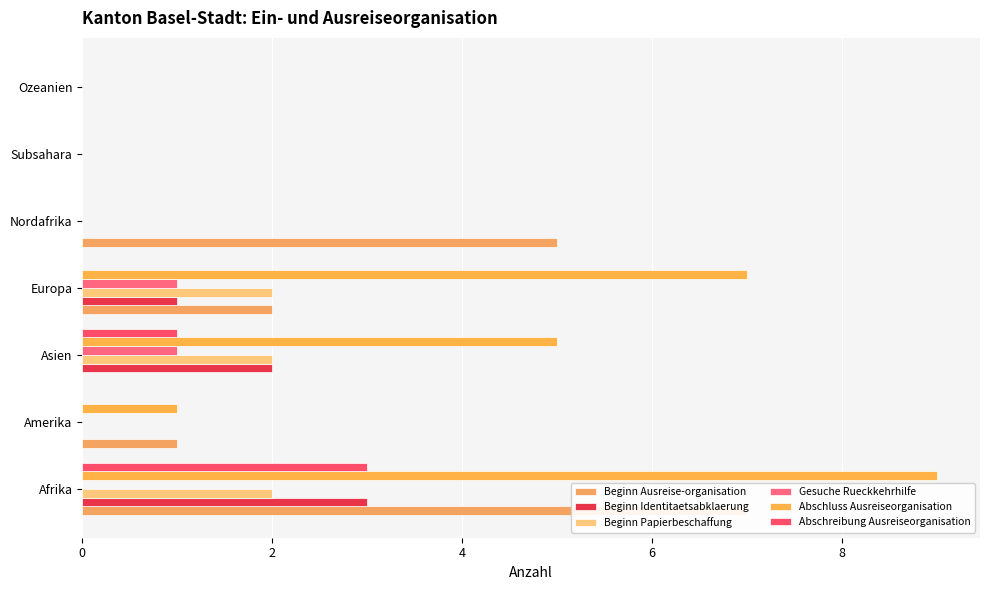

True or false: Beginn Ausreise-organisation has a value of 7 at Afrika.

True